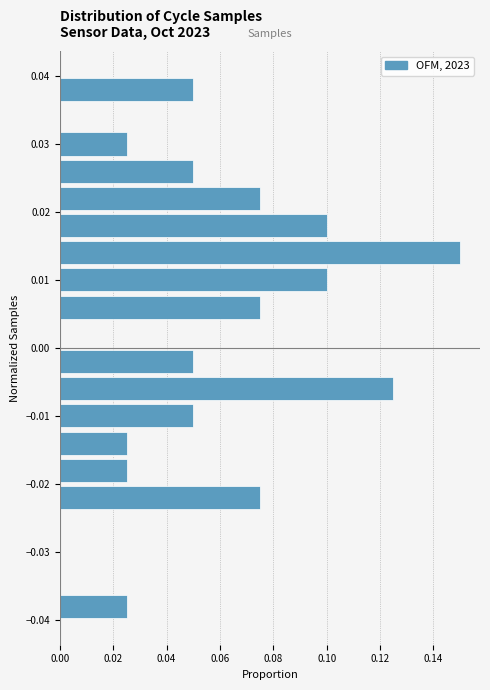

Reading bottom to top, list every bar in this chart as the range it spans on the y-axis followed by its length. The values are not printed on the chart, so give them approximately, as read against the axis.

-0.040 to -0.036: 0.026
-0.036 to -0.032: 0
-0.032 to -0.028: 0
-0.028 to -0.024: 0
-0.024 to -0.020: 0.076
-0.020 to -0.016: 0.026
-0.016 to -0.012: 0.026
-0.012 to -0.008: 0.050
-0.008 to -0.004: 0.126
-0.004 to 0.000: 0.050
0.000 to 0.004: 0
0.004 to 0.008: 0.076
0.008 to 0.012: 0.100
0.012 to 0.016: 0.150
0.016 to 0.020: 0.100
0.020 to 0.024: 0.076
0.024 to 0.028: 0.050
0.028 to 0.032: 0.026
0.032 to 0.036: 0
0.036 to 0.040: 0.050